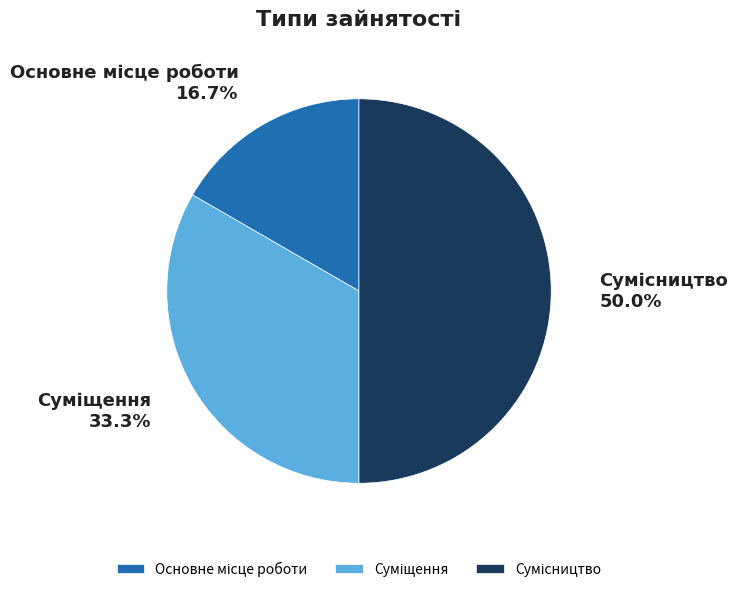

To the nearest percent, what is the average slice percentage?

33%